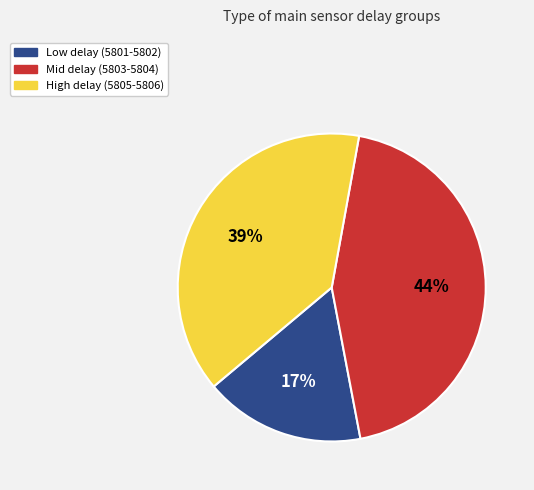

To the nearest percent, what is the difference between the largest and smallest slice percentages?

27%